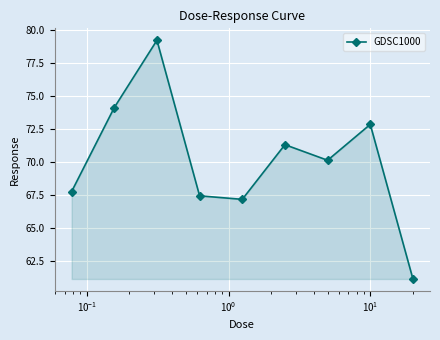

What is the value of the 3rd point from the left?

79.2